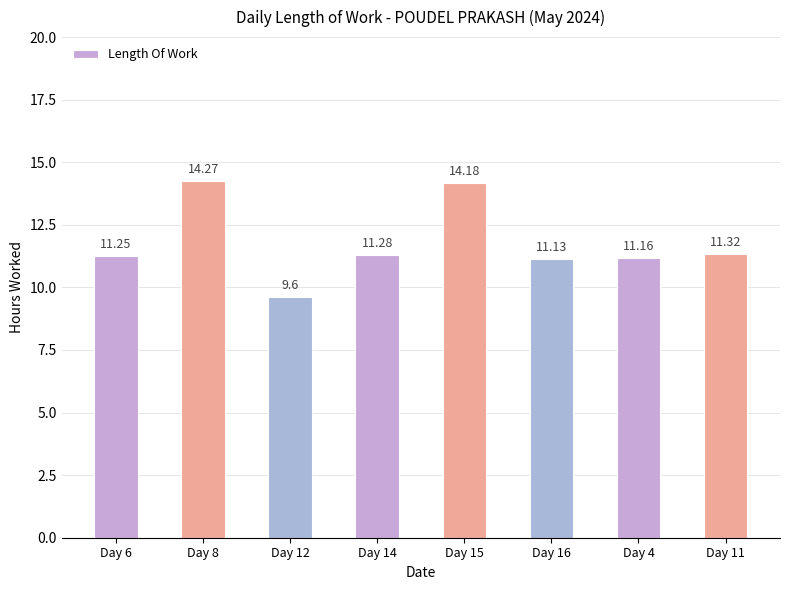

How many bars are there in total?

8